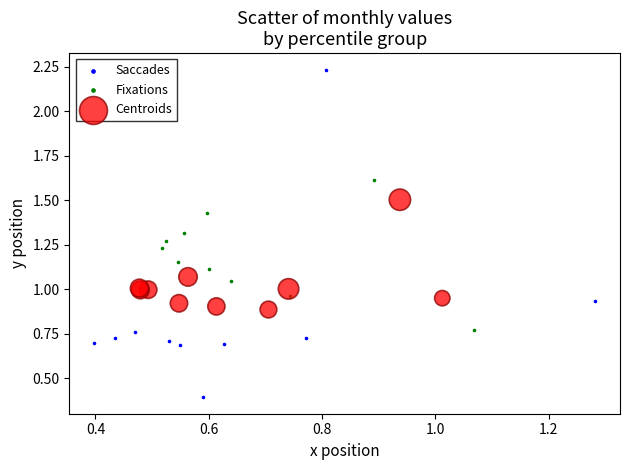

Which series reaches the maximum Y coordinate?

Saccades